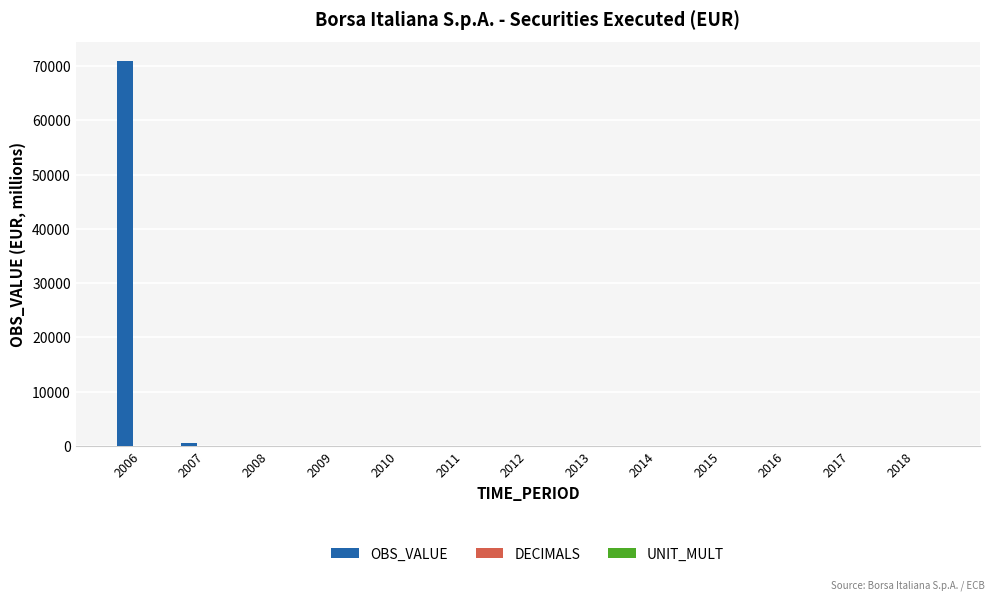

Which series has the largest total across all categories?

OBS_VALUE